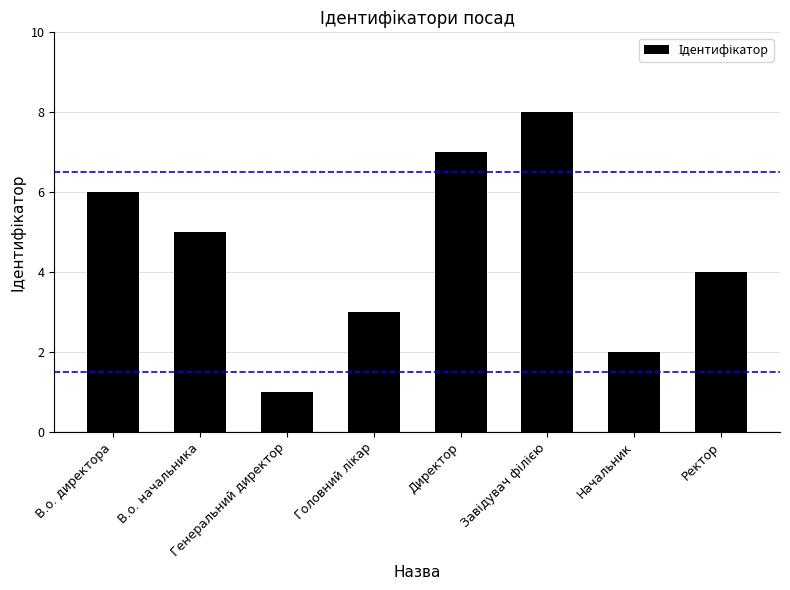

Count the values in the range 3 to 7.

5